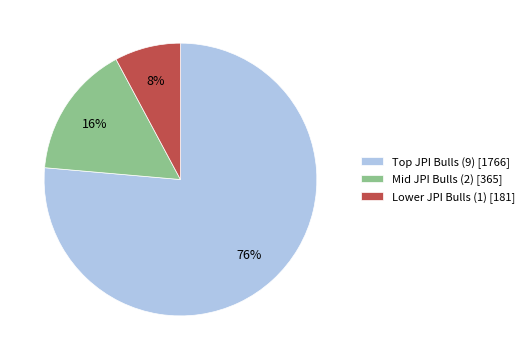

Does any single category account for the majority?

Yes